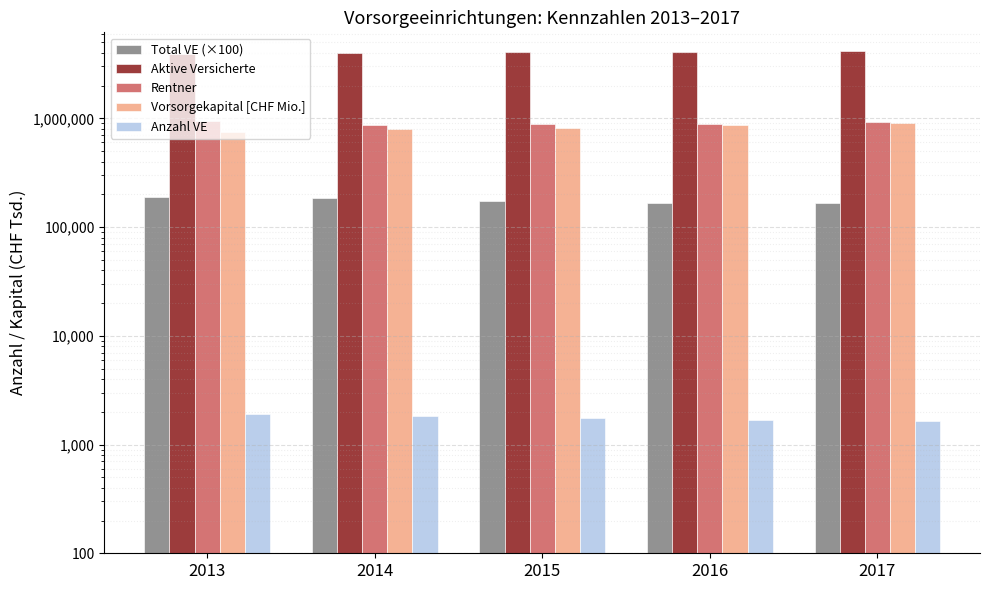

What are all the series names shown in the legend?

Total VE (×100), Aktive Versicherte, Rentner, Vorsorgekapital [CHF Mio.], Anzahl VE